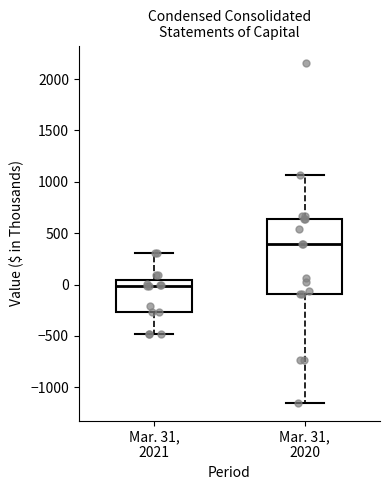

Reading left to right, read every box against the y-axis: the position of its median line, the range the box covers, and the ends of its whiskers. The values are not printed on the chart, so give them approximately, as read against the axis.

Mar. 31, 2021: median 0, box -250 to 50, whiskers -500 to 300
Mar. 31, 2020: median 400, box -100 to 650, whiskers -1150 to 1050